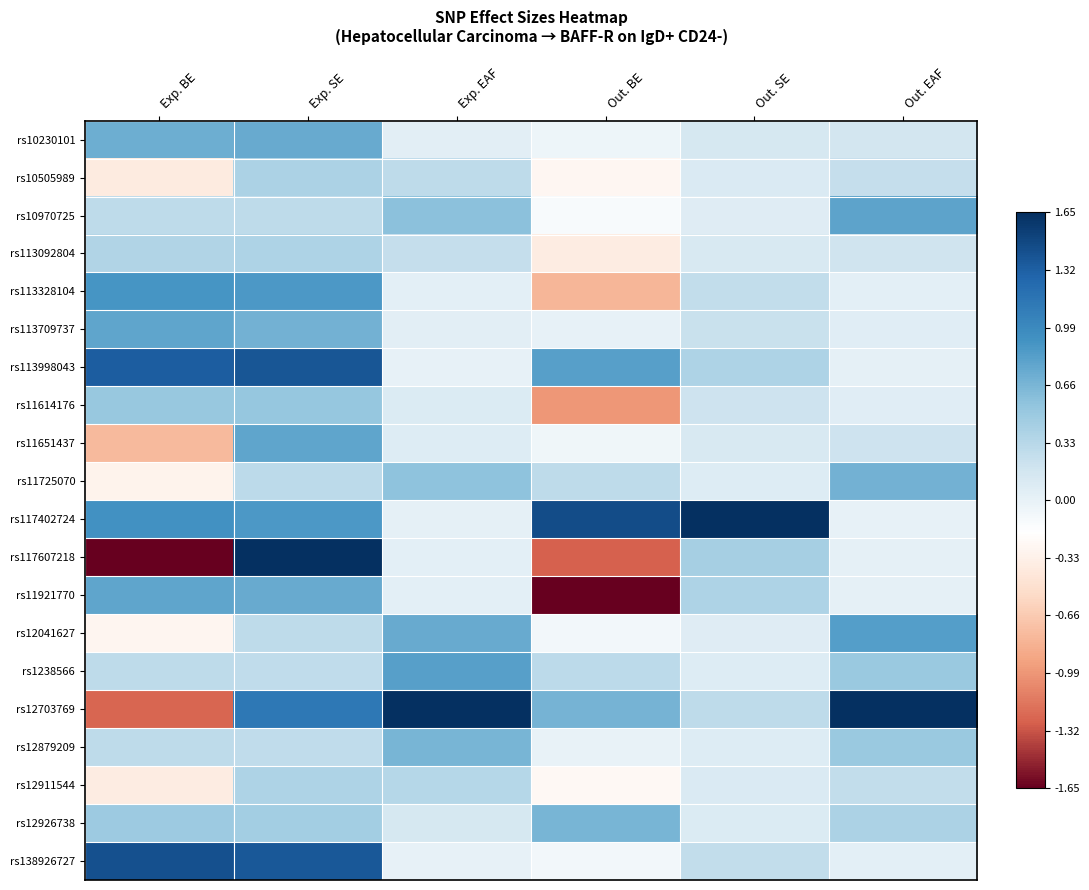

Reading left to right, what are all the values shown in this chart?

rs10230101: Exp. BE=0.4	Exp. SE=0.4	Exp. EAF=0.0	Out. BE=-0.0	Out. SE=0.1	Out. EAF=0.1
rs10505989: Exp. BE=-0.2	Exp. SE=0.2	Exp. EAF=0.2	Out. BE=-0.2	Out. SE=0.1	Out. EAF=0.2
rs10970725: Exp. BE=0.2	Exp. SE=0.2	Exp. EAF=0.3	Out. BE=-0.1	Out. SE=0.0	Out. EAF=0.5
rs113092804: Exp. BE=0.2	Exp. SE=0.2	Exp. EAF=0.2	Out. BE=-0.2	Out. SE=0.1	Out. EAF=0.1
rs113328104: Exp. BE=0.5	Exp. SE=0.5	Exp. EAF=0.0	Out. BE=-0.5	Out. SE=0.2	Out. EAF=0.0
rs113709737: Exp. BE=0.5	Exp. SE=0.4	Exp. EAF=0.0	Out. BE=0.0	Out. SE=0.1	Out. EAF=0.0
rs113998043: Exp. BE=0.8	Exp. SE=0.8	Exp. EAF=0.0	Out. BE=0.5	Out. SE=0.2	Out. EAF=0.0
rs11614176: Exp. BE=0.3	Exp. SE=0.3	Exp. EAF=0.1	Out. BE=-0.6	Out. SE=0.1	Out. EAF=0.0
rs11651437: Exp. BE=-0.5	Exp. SE=0.5	Exp. EAF=0.1	Out. BE=-0.0	Out. SE=0.1	Out. EAF=0.1
rs11725070: Exp. BE=-0.2	Exp. SE=0.2	Exp. EAF=0.3	Out. BE=0.2	Out. SE=0.0	Out. EAF=0.4
rs117402724: Exp. BE=0.6	Exp. SE=0.5	Exp. EAF=0.0	Out. BE=0.9	Out. SE=1.0	Out. EAF=0.0
rs117607218: Exp. BE=-1.0	Exp. SE=1.0	Exp. EAF=0.0	Out. BE=-0.8	Out. SE=0.3	Out. EAF=0.0
rs11921770: Exp. BE=0.5	Exp. SE=0.4	Exp. EAF=0.0	Out. BE=-1.0	Out. SE=0.2	Out. EAF=0.0
rs12041627: Exp. BE=-0.2	Exp. SE=0.2	Exp. EAF=0.5	Out. BE=-0.0	Out. SE=0.0	Out. EAF=0.5
rs1238566: Exp. BE=0.2	Exp. SE=0.2	Exp. EAF=0.5	Out. BE=0.2	Out. SE=0.1	Out. EAF=0.3
rs12703769: Exp. BE=-0.8	Exp. SE=0.7	Exp. EAF=1.0	Out. BE=0.4	Out. SE=0.2	Out. EAF=1.0
rs12879209: Exp. BE=0.2	Exp. SE=0.2	Exp. EAF=0.4	Out. BE=-0.0	Out. SE=0.1	Out. EAF=0.3
rs12911544: Exp. BE=-0.2	Exp. SE=0.2	Exp. EAF=0.2	Out. BE=-0.2	Out. SE=0.1	Out. EAF=0.2
rs12926738: Exp. BE=0.3	Exp. SE=0.3	Exp. EAF=0.1	Out. BE=0.4	Out. SE=0.1	Out. EAF=0.2
rs138926727: Exp. BE=0.9	Exp. SE=0.8	Exp. EAF=0.0	Out. BE=-0.1	Out. SE=0.2	Out. EAF=0.0